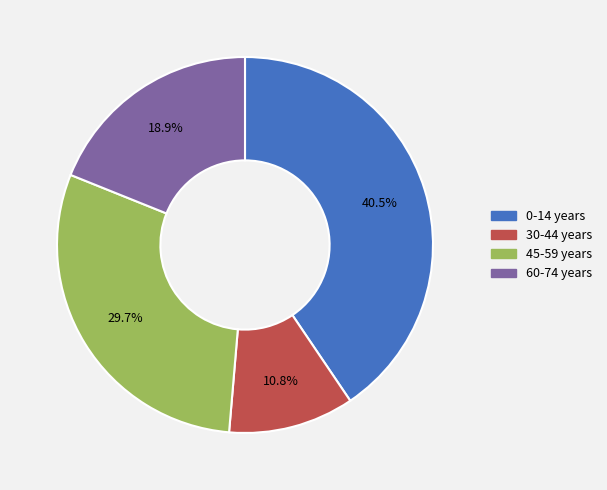

How many segments does this pie chart have?

4